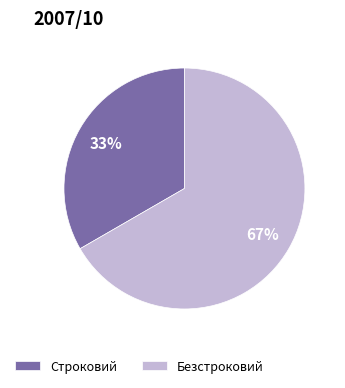

True or false: Безстроковий accounts for 74% of the total.

False